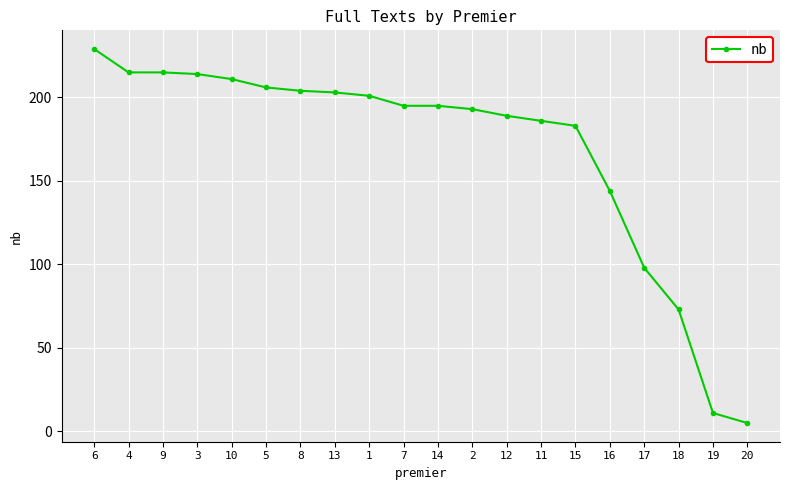

Is it true that the value at 16 is 144?

True